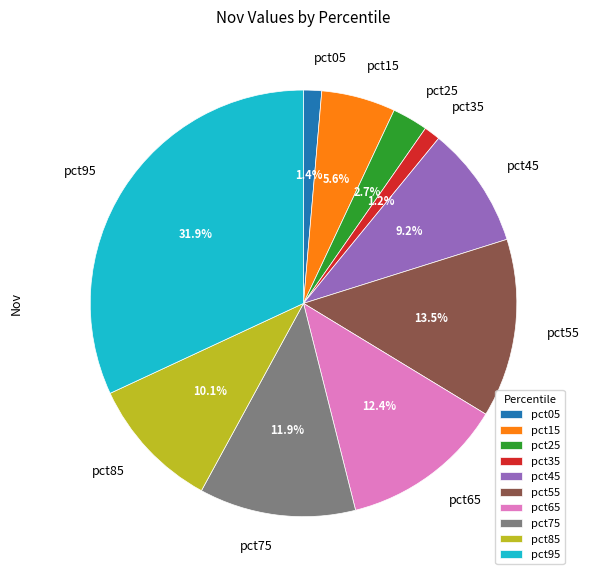

Between pct75 and pct95, which is larger?

pct95